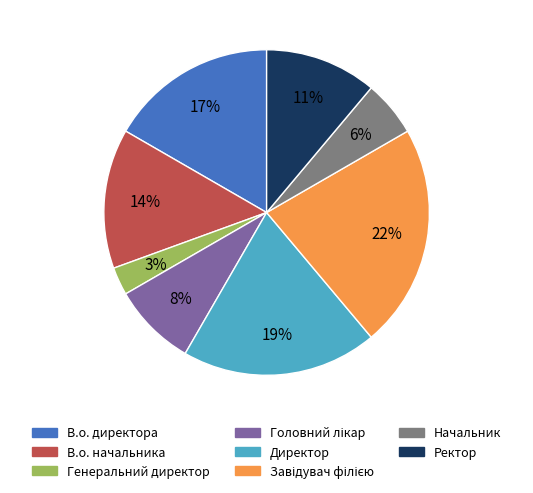

Between В.о. начальника and Ректор, which is larger?

В.о. начальника